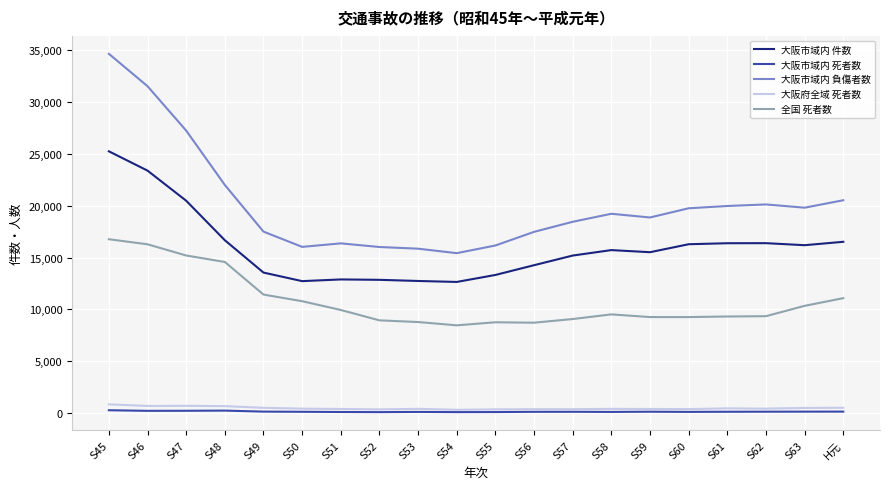

How many categories are shown in the chart?

20